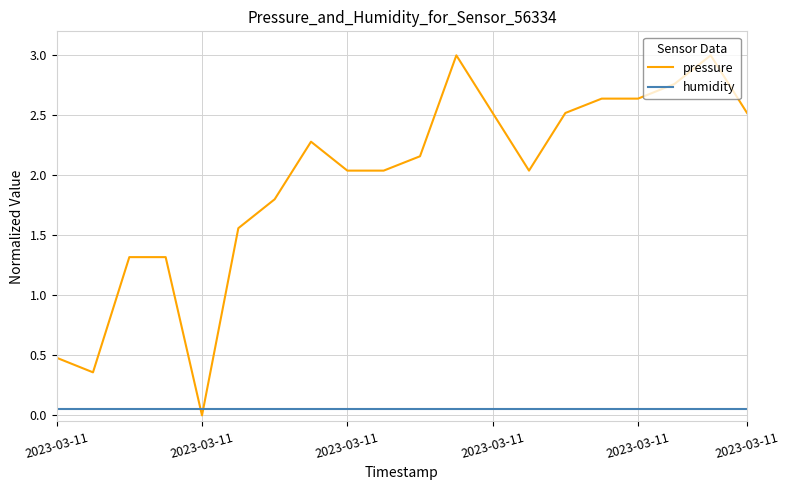

How many intersections are there between humidity and pressure?

2